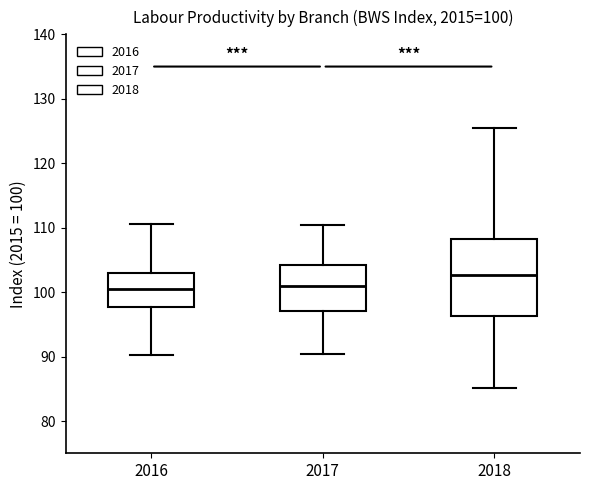

Comparing the boxes themselves (not the whiskers), which one is the tallest?

2018